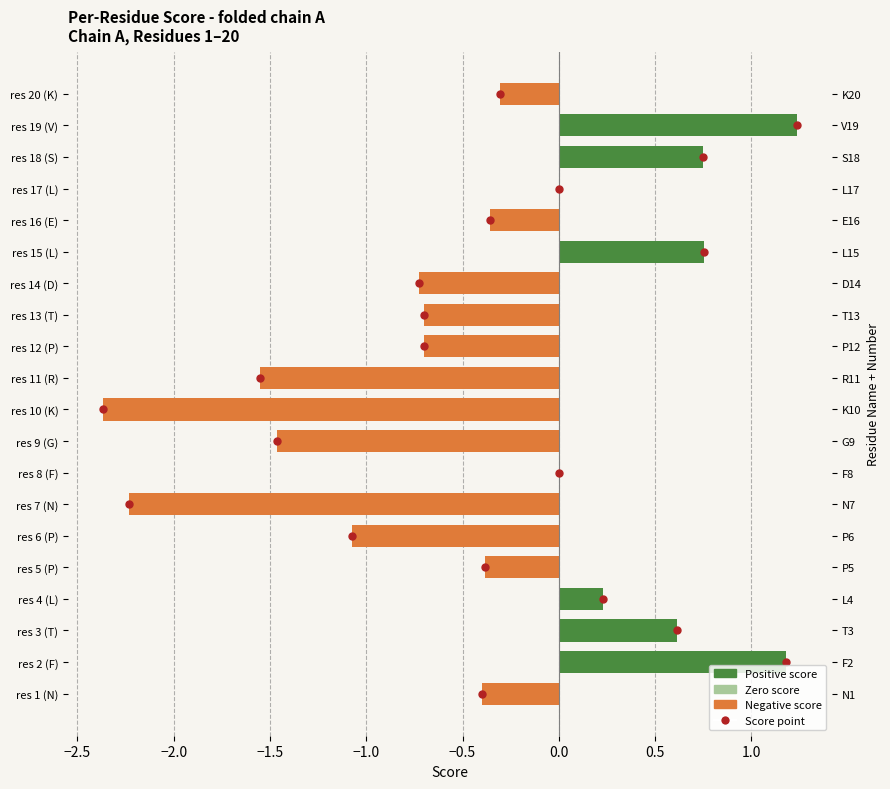

Reading right to left, what are all the values shown in this chart?

-0.3	1.2	0.7	0.0	-0.4	0.8	-0.7	-0.7	-0.7	-1.6	-2.4	-1.5	0.0	-2.2	-1.1	-0.4	0.2	0.6	1.2	-0.4